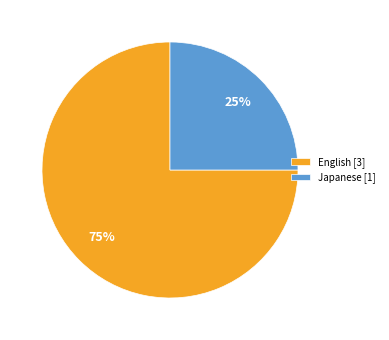

How many segments does this pie chart have?

2